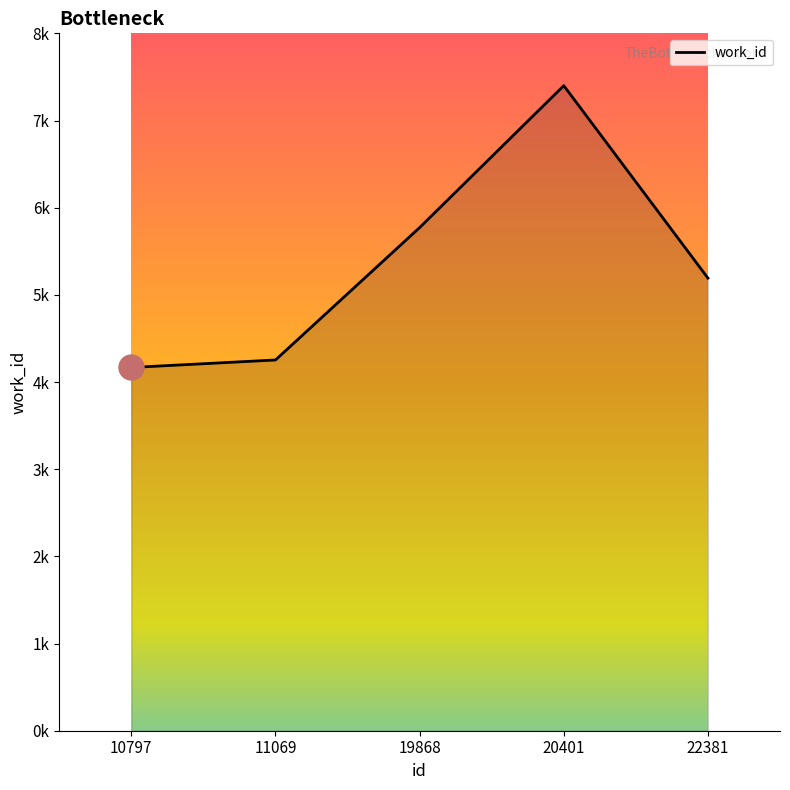

Is this an area chart (filled region under the line)?

Yes